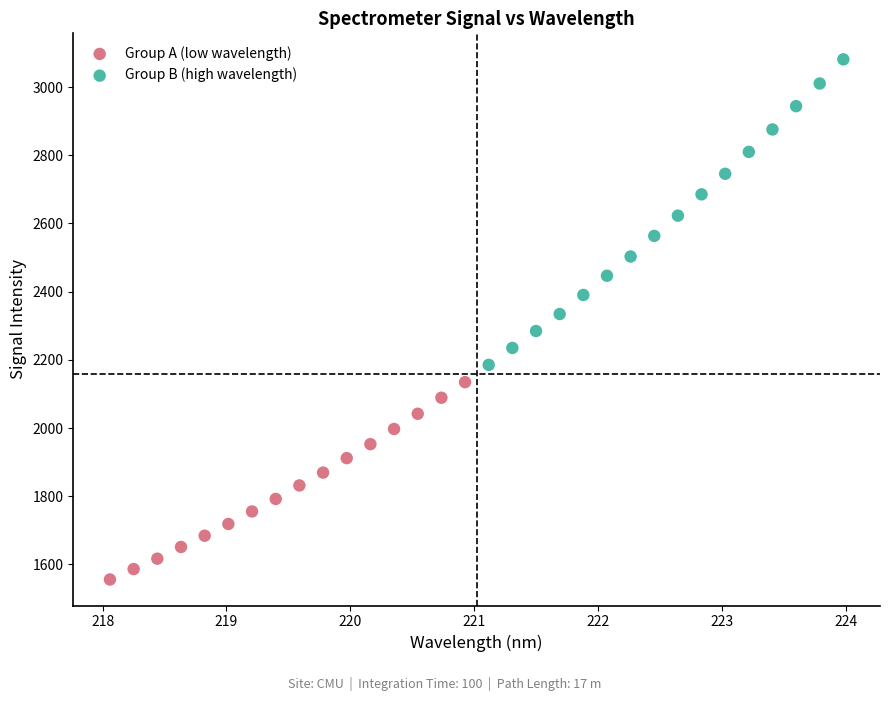

Which series reaches the maximum Y coordinate?

Group B (high wavelength)